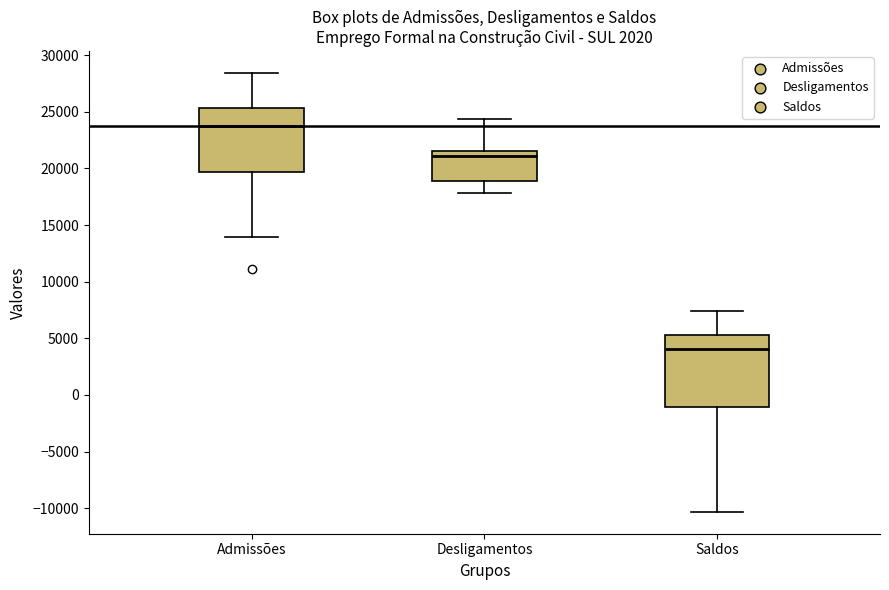

Which box's median line is the lowest?

Saldos